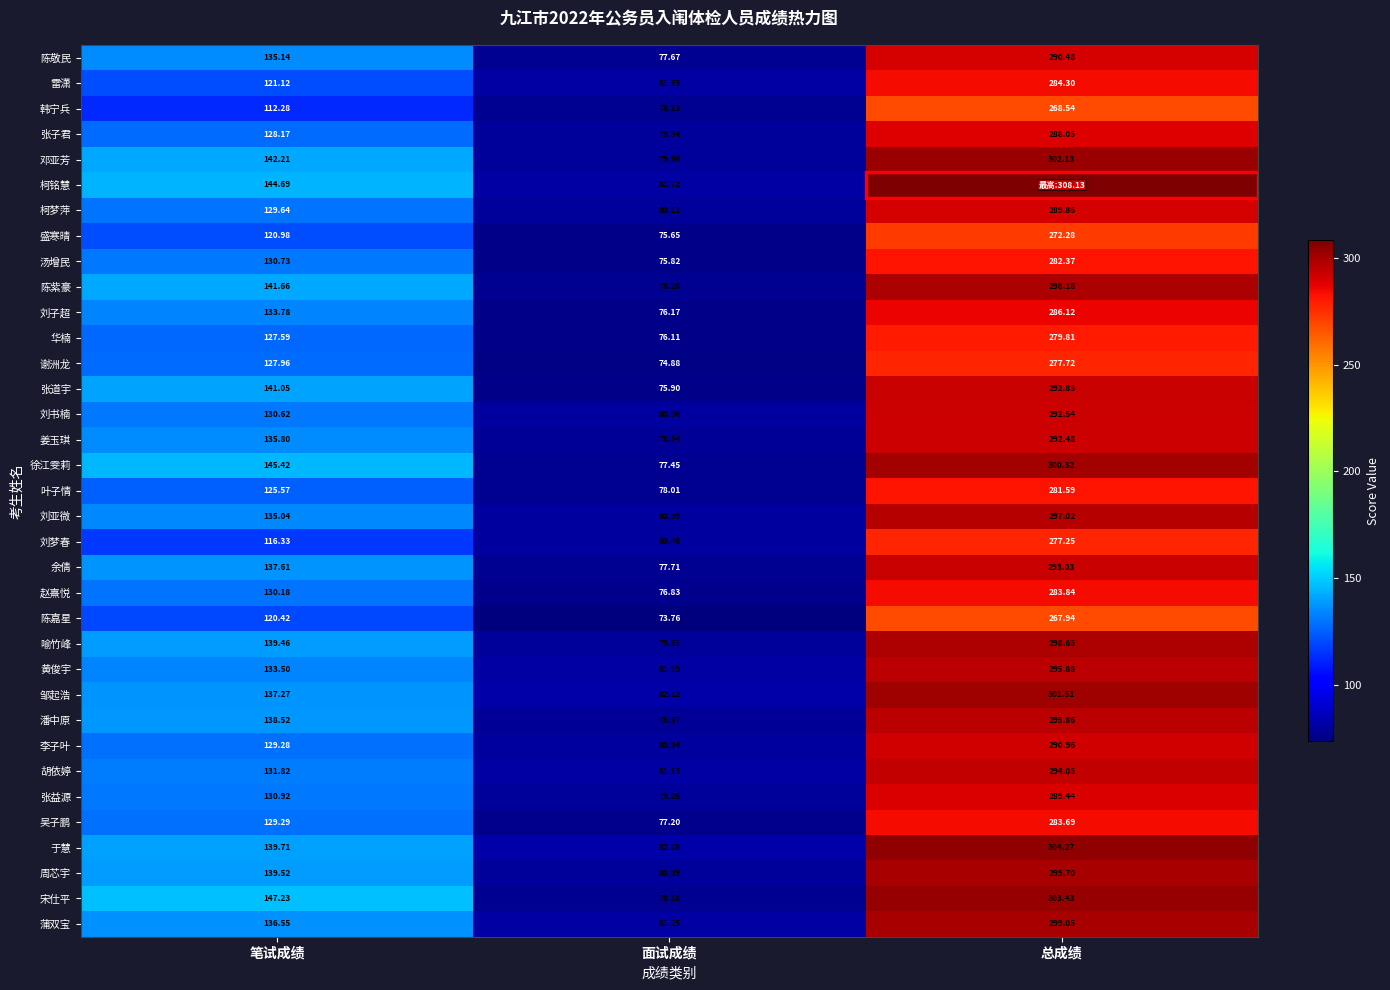

At which label is 吴子鹏 closest to 180?

笔试成绩